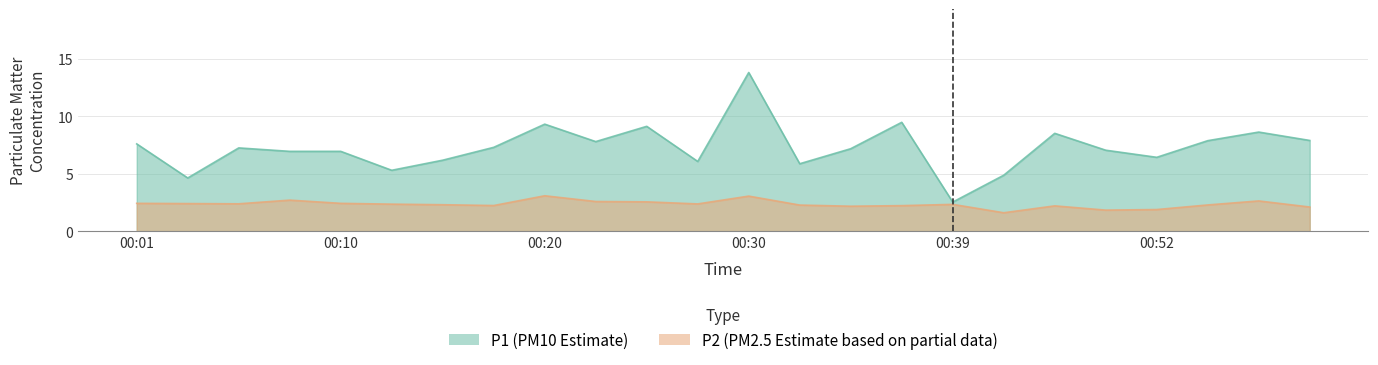

Between 00:13 and 00:32, which is larger?

00:32